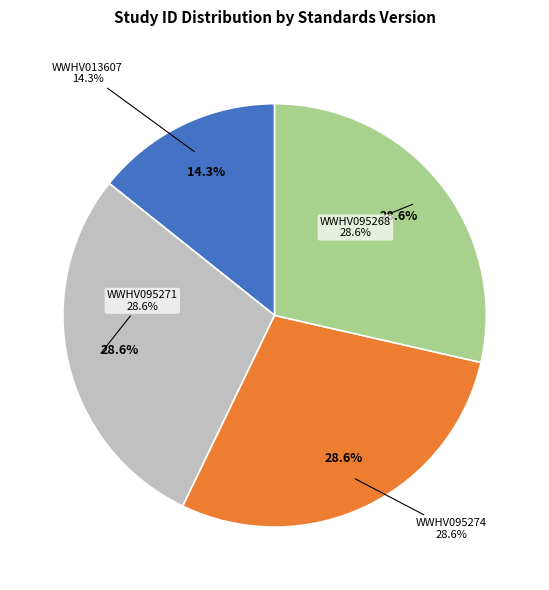

To the nearest percent, what percentage of the pie is WWHV095274?

29%